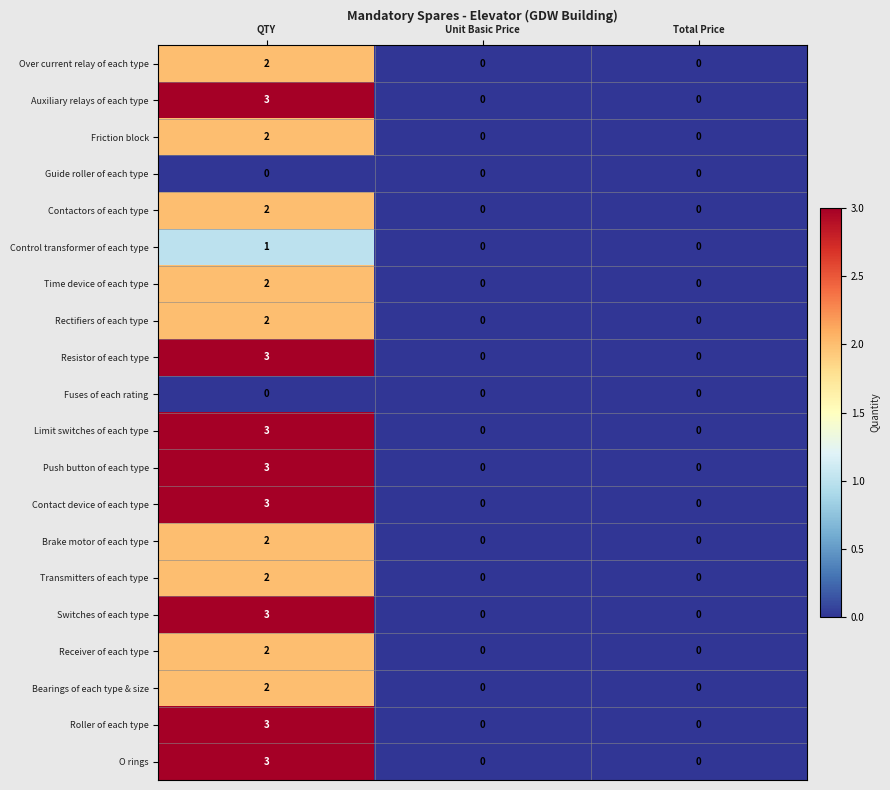

At which category is the sum across all series the highest?

QTY